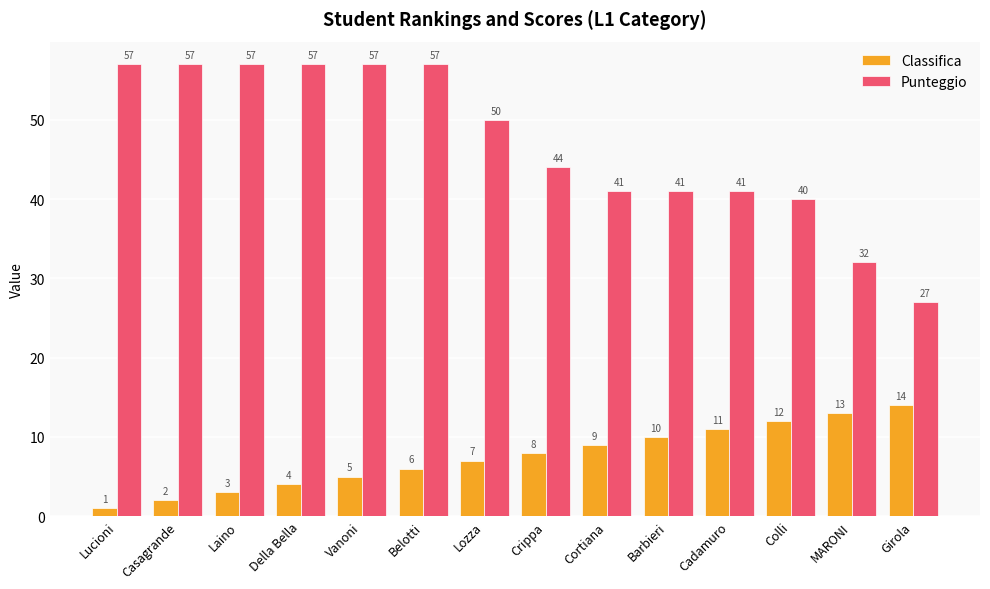

What is the label of the 8th bar from the left?

Crippa